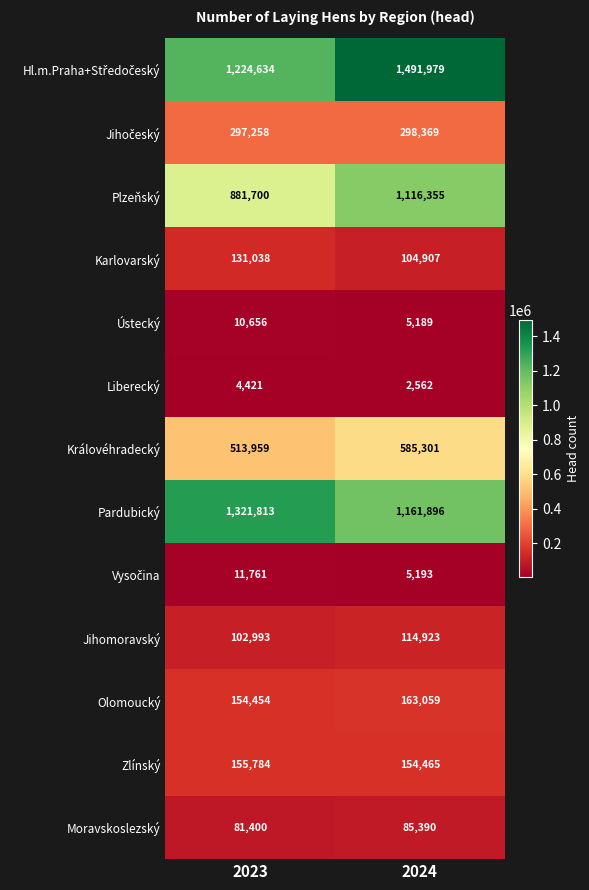

At which label is Pardubický closest to 1241854?

2024